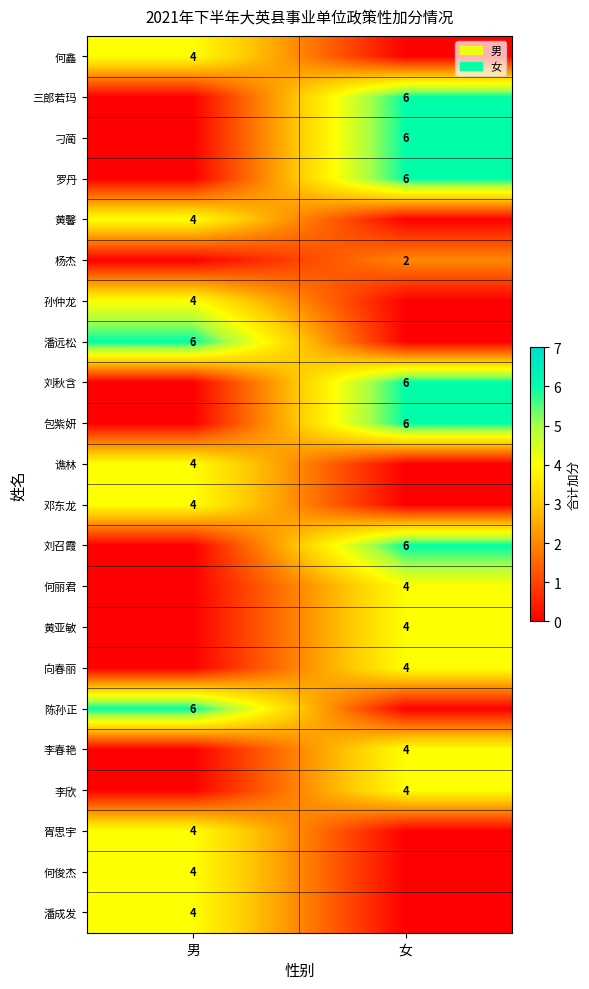

At how many categories does at least one series exceed 4?

2